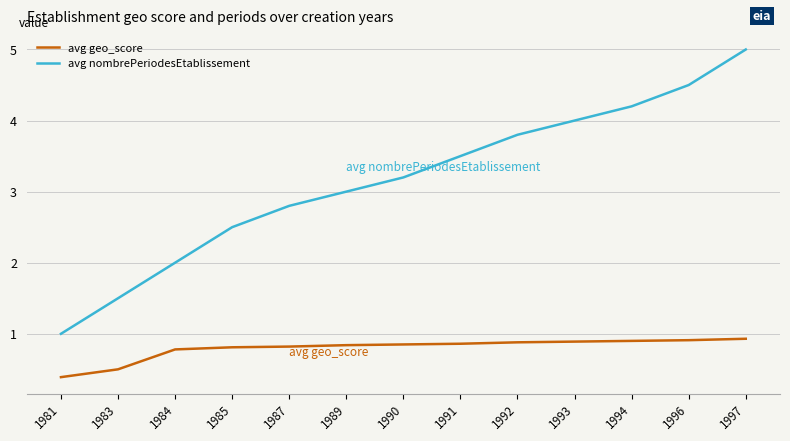

Rank the series at 1984 from lowest to highest value.

avg geo_score, avg nombrePeriodesEtablissement